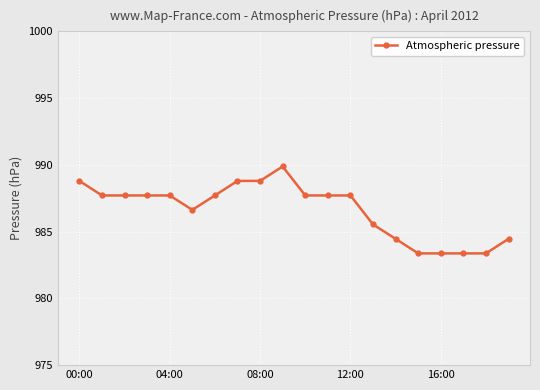

Reading left to right, what are all the values shown in this chart?

988.8	987.7	987.7	987.7	987.7	986.6	987.7	988.8	988.8	989.9	987.7	987.7	987.7	985.5	984.5	983.4	983.4	983.4	983.4	984.5